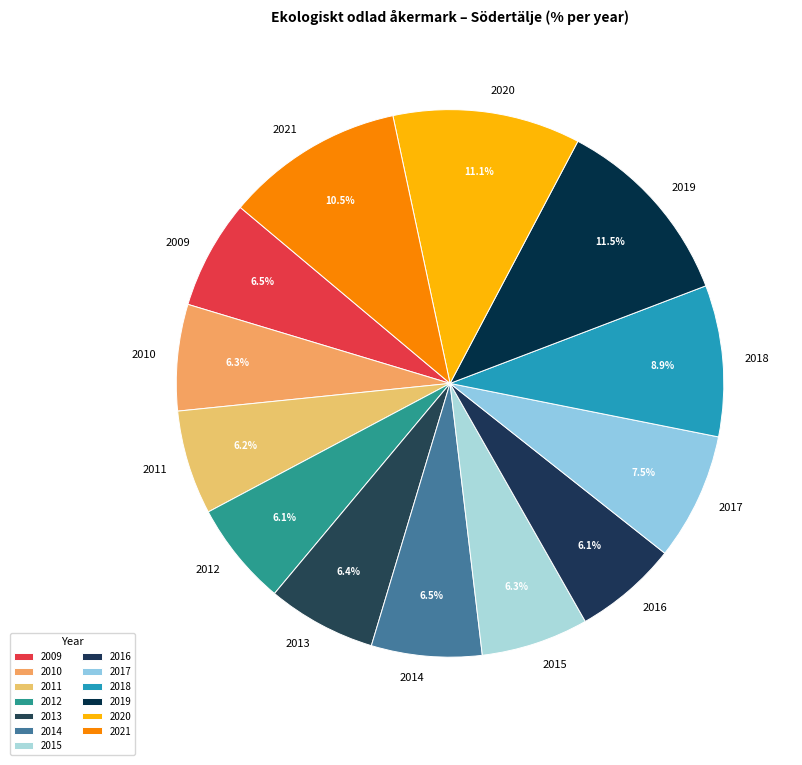

What percentage is the 2011 slice, to the nearest percent?

6%